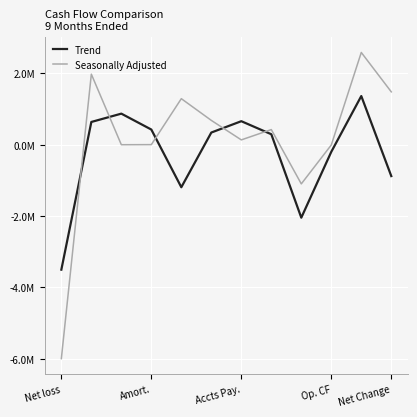

What are all the series names shown in the legend?

Trend, Seasonally Adjusted